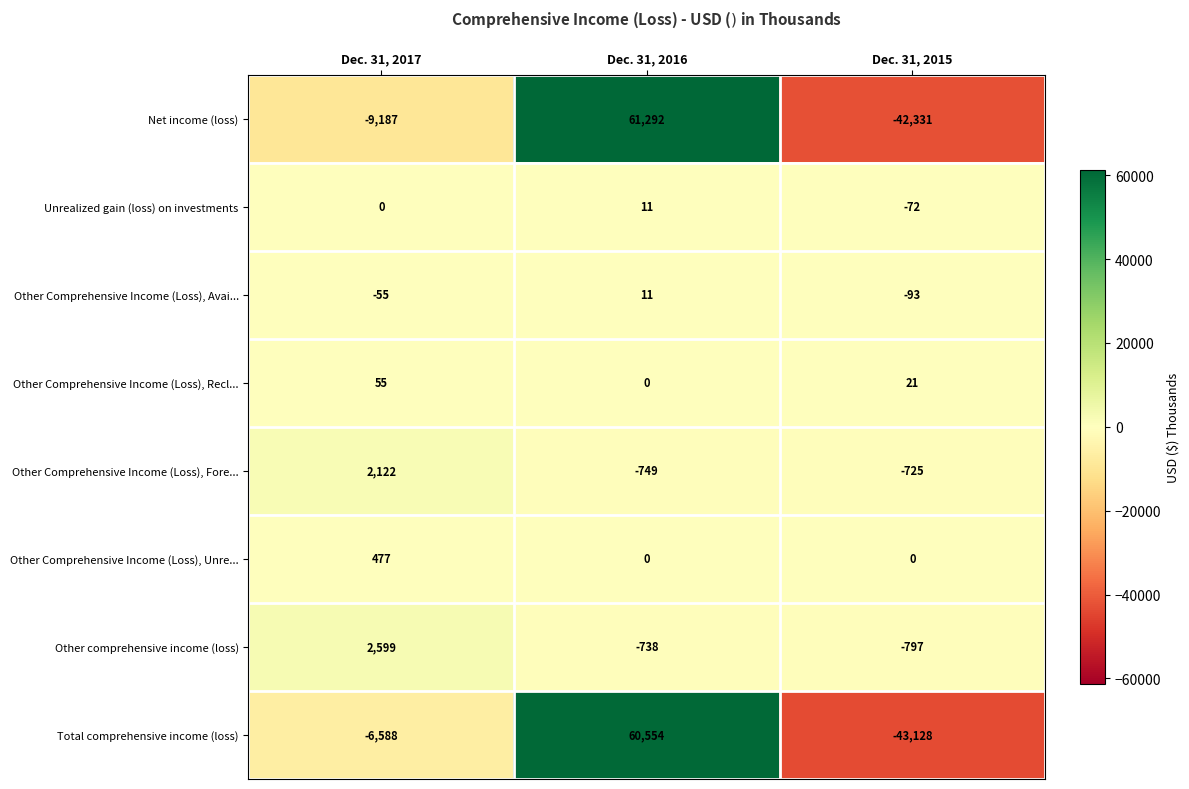

Which category has the lowest value across all series?

Dec. 31, 2015